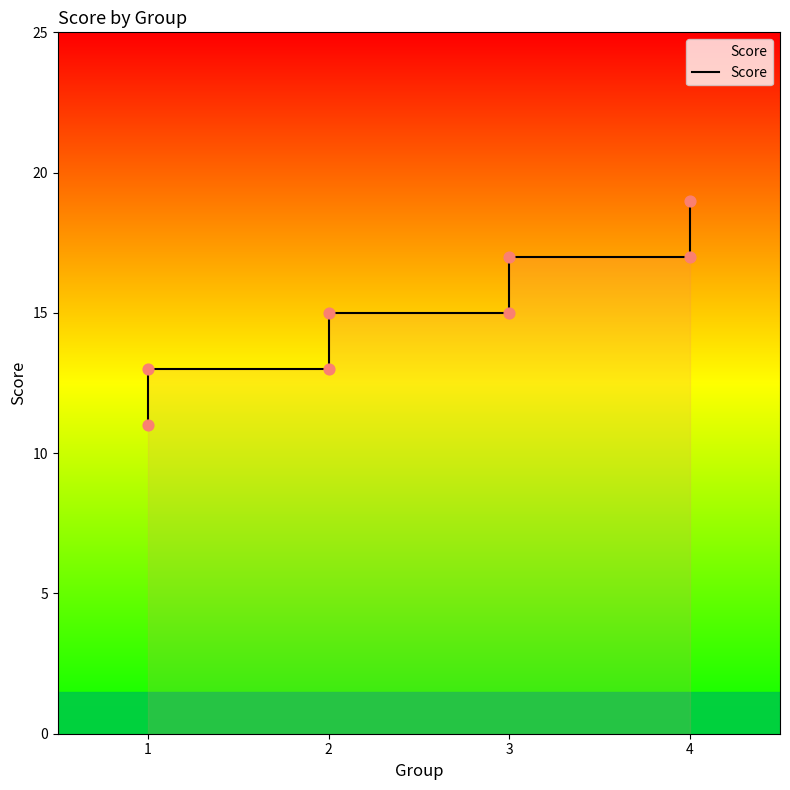

Which has a higher value, 3 or 2?

3